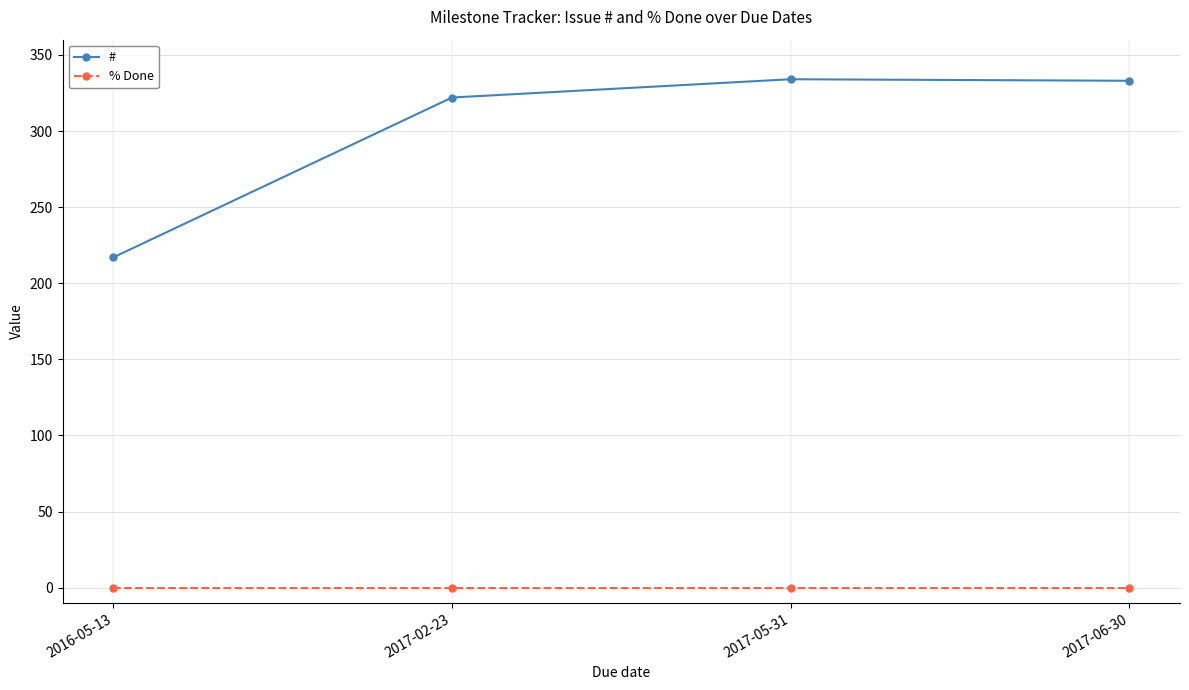

At which label is # closest to 275?

2017-02-23